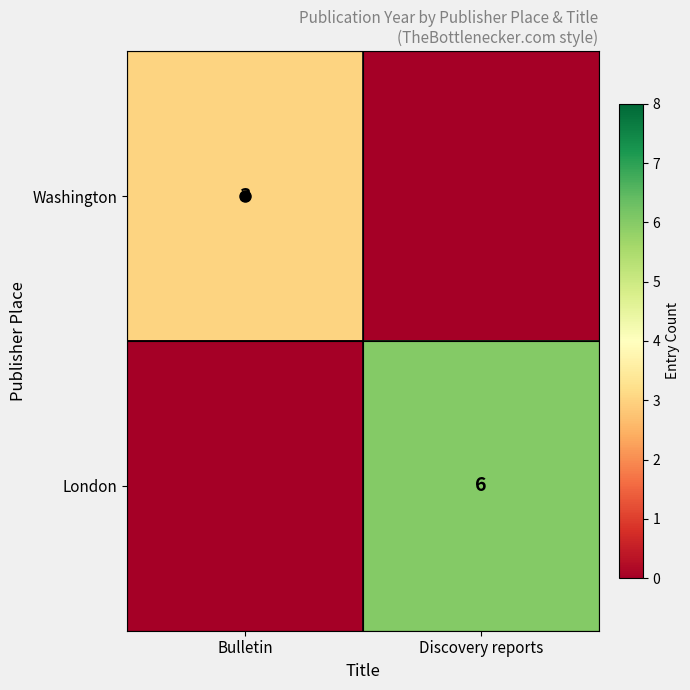

At which label is London closest to 3?

Bulletin